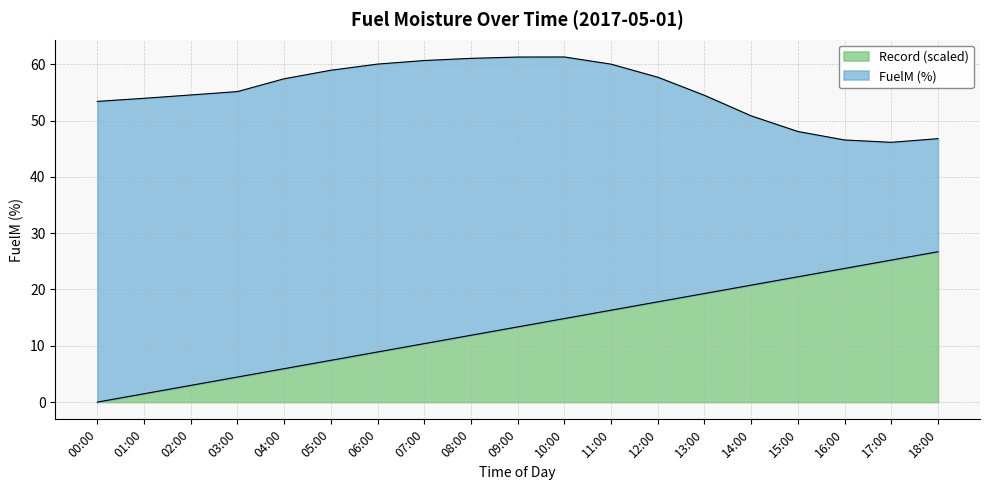

True or false: the data shows 10.4 at 07:00.

True